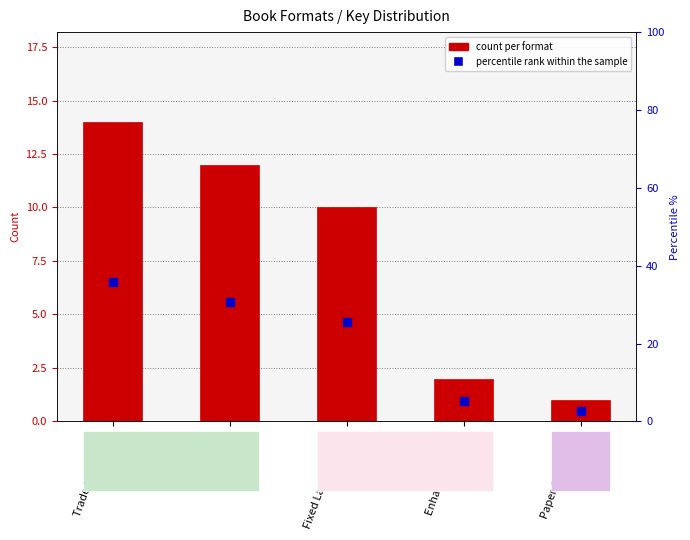

What is the difference between the second highest and second lowest values?

10